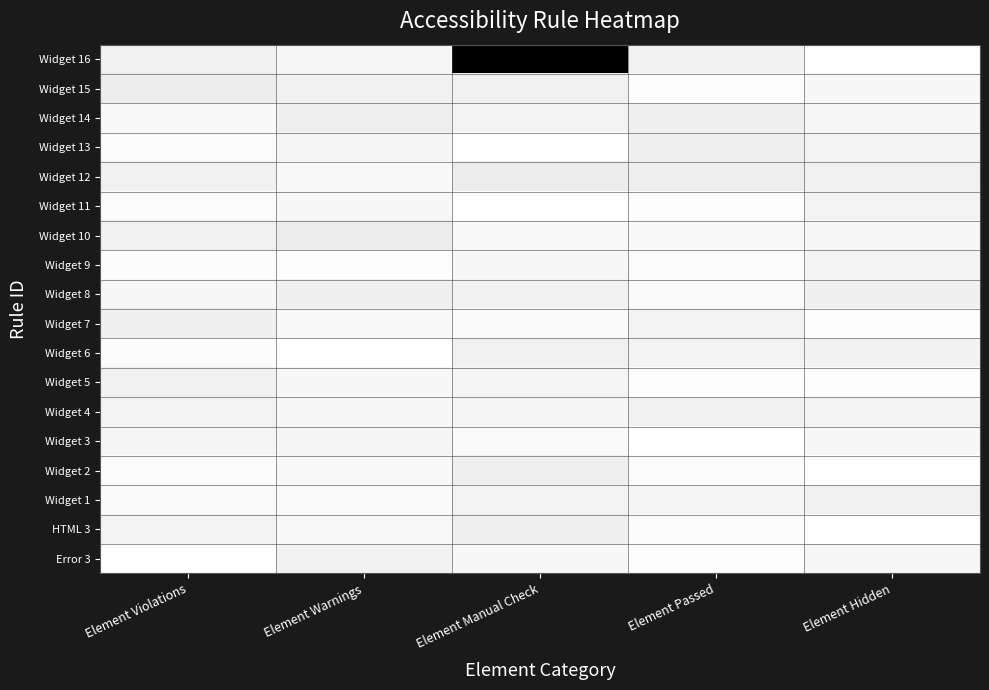

Reading right to left, what are all the values shown in this chart?

Widget 16: Element Hidden=2.0	Element Passed=1.9	Element Manual Check=0.0	Element Warnings=1.9	Element Violations=1.9
Widget 15: Element Hidden=1.9	Element Passed=2.0	Element Manual Check=1.9	Element Warnings=1.9	Element Violations=1.9
Widget 14: Element Hidden=1.9	Element Passed=1.9	Element Manual Check=1.9	Element Warnings=1.9	Element Violations=1.9
Widget 13: Element Hidden=1.9	Element Passed=1.9	Element Manual Check=2.0	Element Warnings=1.9	Element Violations=2.0
Widget 12: Element Hidden=1.9	Element Passed=1.9	Element Manual Check=1.9	Element Warnings=1.9	Element Violations=1.9
Widget 11: Element Hidden=1.9	Element Passed=2.0	Element Manual Check=2.0	Element Warnings=1.9	Element Violations=2.0
Widget 10: Element Hidden=1.9	Element Passed=1.9	Element Manual Check=2.0	Element Warnings=1.9	Element Violations=1.9
Widget 9: Element Hidden=1.9	Element Passed=2.0	Element Manual Check=1.9	Element Warnings=2.0	Element Violations=2.0
Widget 8: Element Hidden=1.9	Element Passed=2.0	Element Manual Check=1.9	Element Warnings=1.9	Element Violations=1.9
Widget 7: Element Hidden=2.0	Element Passed=1.9	Element Manual Check=2.0	Element Warnings=1.9	Element Violations=1.9
Widget 6: Element Hidden=1.9	Element Passed=1.9	Element Manual Check=1.9	Element Warnings=2.0	Element Violations=2.0
Widget 5: Element Hidden=2.0	Element Passed=2.0	Element Manual Check=1.9	Element Warnings=1.9	Element Violations=1.9
Widget 4: Element Hidden=1.9	Element Passed=1.9	Element Manual Check=1.9	Element Warnings=1.9	Element Violations=1.9
Widget 3: Element Hidden=1.9	Element Passed=2.0	Element Manual Check=2.0	Element Warnings=1.9	Element Violations=1.9
Widget 2: Element Hidden=2.0	Element Passed=2.0	Element Manual Check=1.9	Element Warnings=1.9	Element Violations=2.0
Widget 1: Element Hidden=1.9	Element Passed=1.9	Element Manual Check=1.9	Element Warnings=2.0	Element Violations=2.0
HTML 3: Element Hidden=2.0	Element Passed=2.0	Element Manual Check=1.9	Element Warnings=1.9	Element Violations=1.9
Error 3: Element Hidden=1.9	Element Passed=2.0	Element Manual Check=1.9	Element Warnings=1.9	Element Violations=2.0